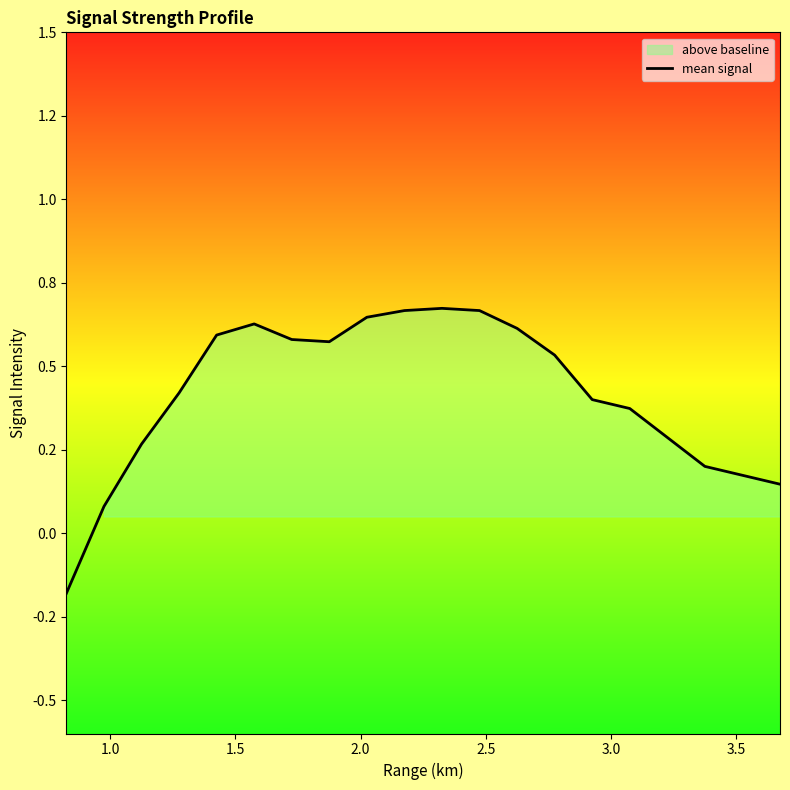

What is the smallest value displayed?

-0.2